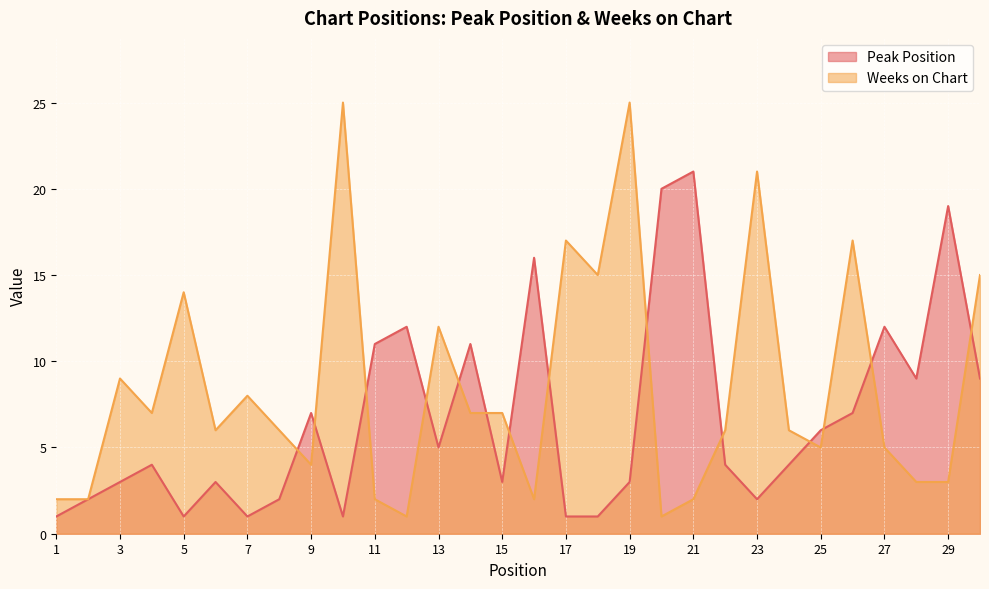

What is the difference between the second highest and second lowest values in the Peak Position series?

19